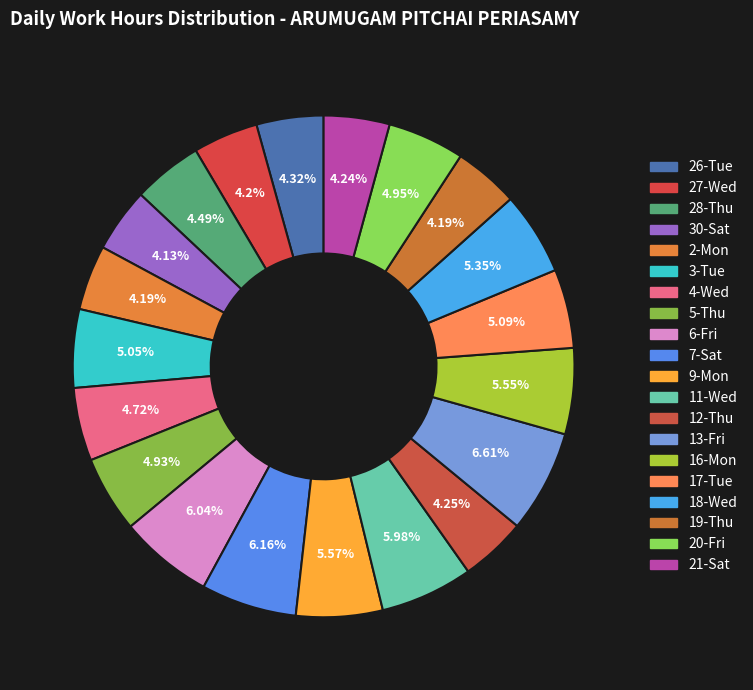

Approximately how many times larger is the value at 28-Thu compared to 2-Mon?

1.1